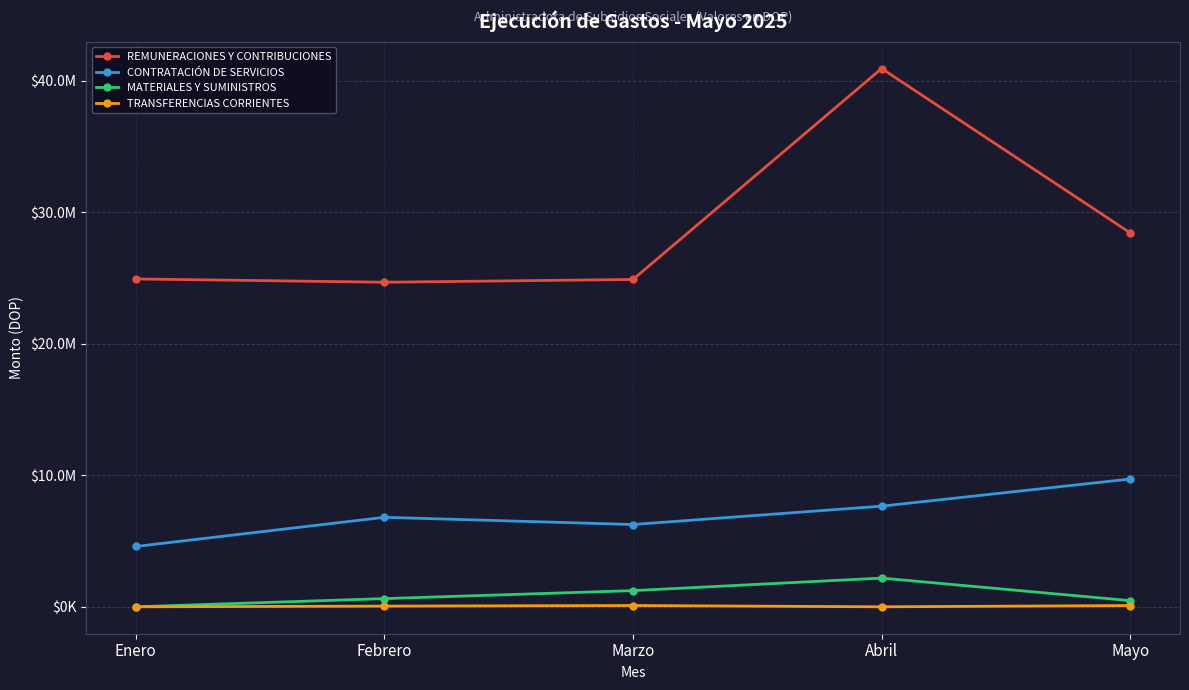

At which label does MATERIALES Y SUMINISTROS reach its peak?

Abril